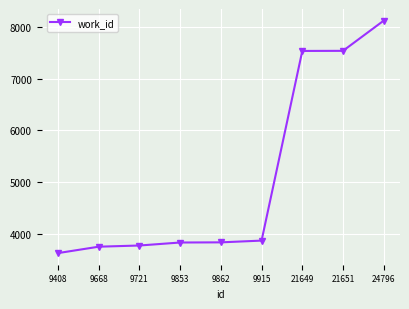

True or false: there are more than 2 points higher than both neighbors.

False